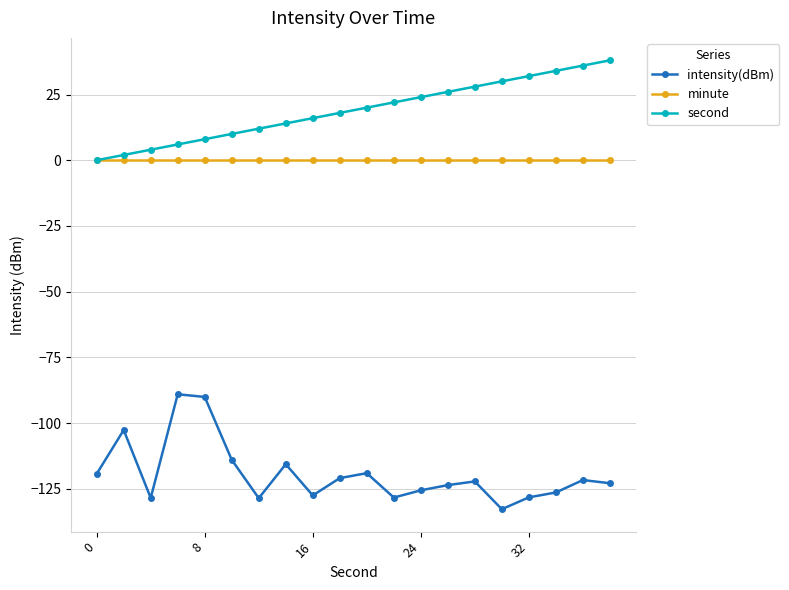

Which series has the largest total across all categories?

second